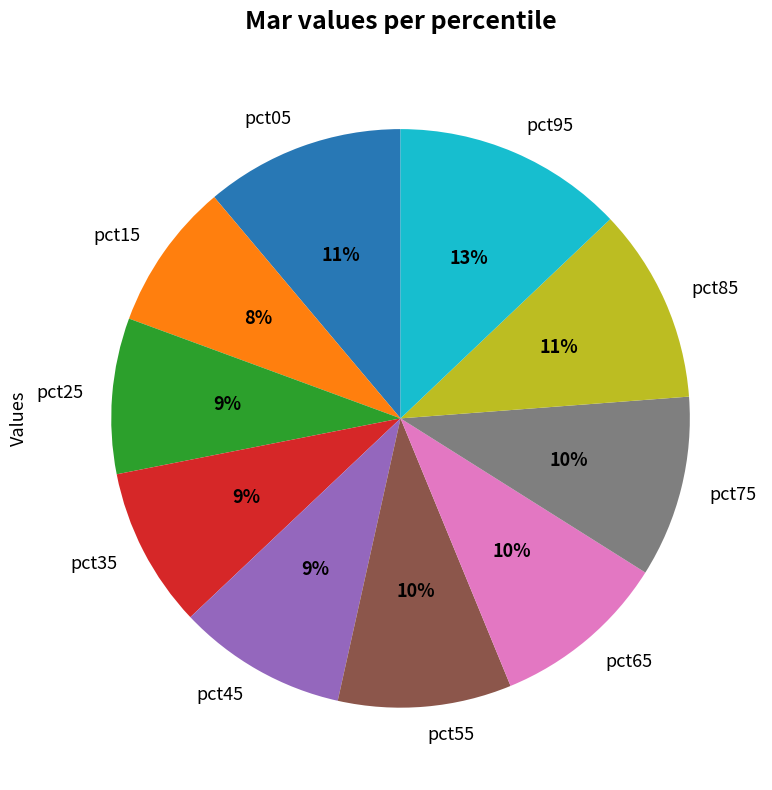

Which category has the biggest portion of the pie?

pct95